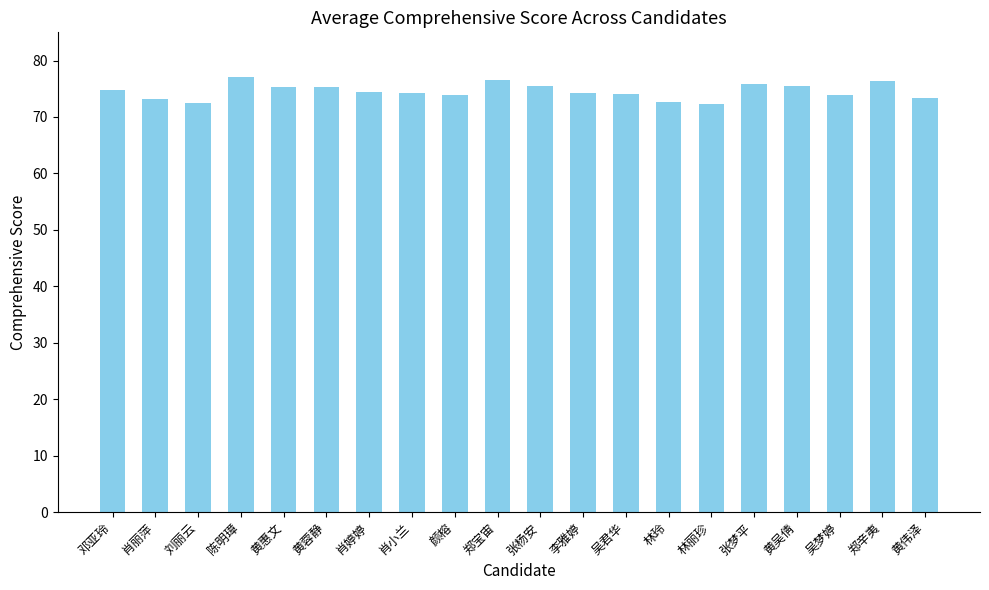

The chart shows a value of 75.8 at 张梦平. True or false?

True